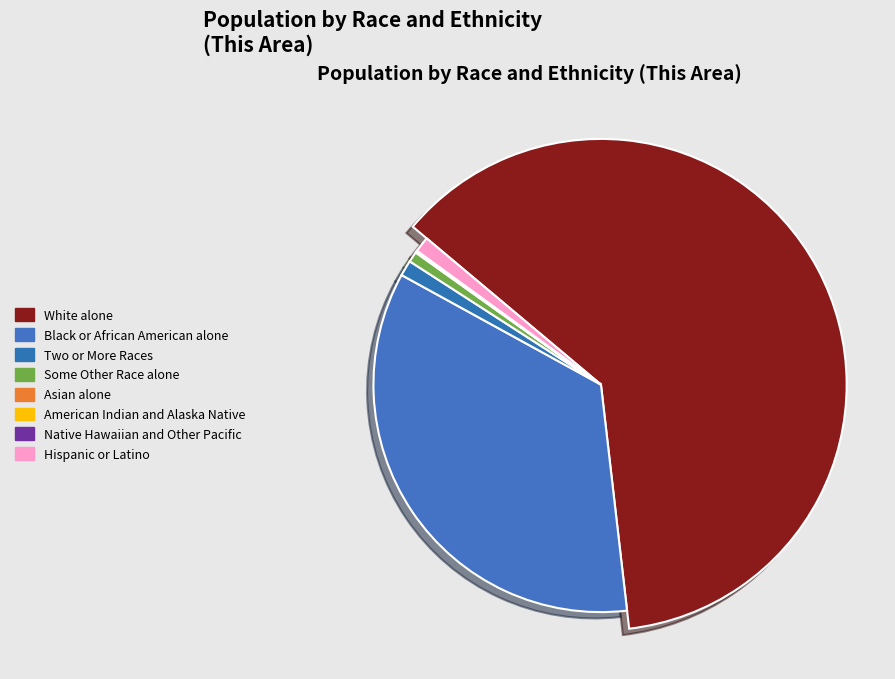

Approximately how many times larger is the value at White alone compared to Asian alone?

792.0